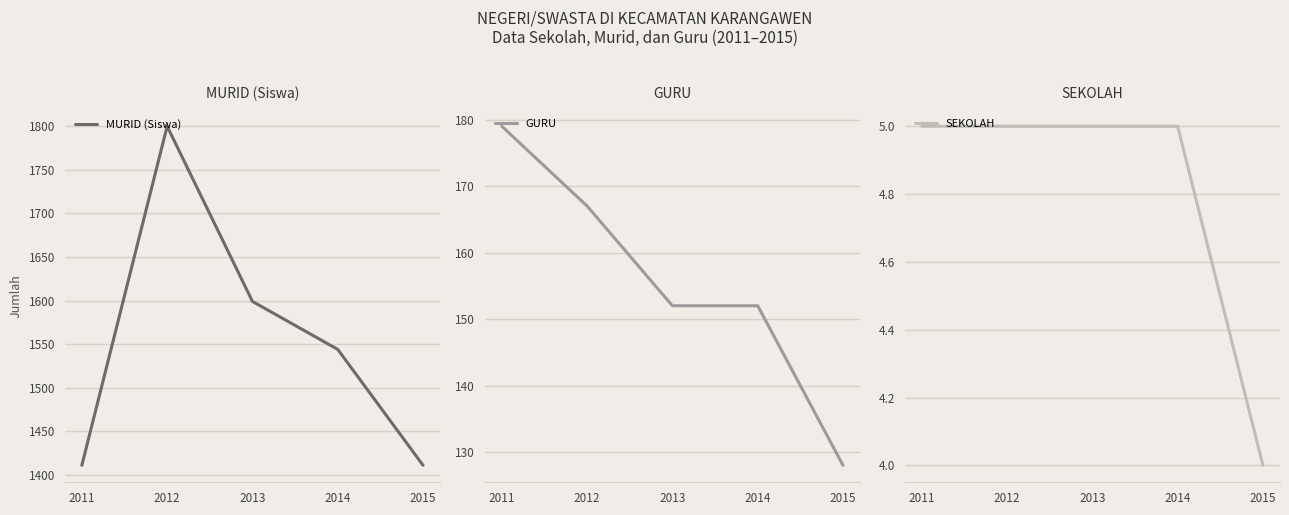

The SEKOLAH series shows 5 at 2014. True or false?

True